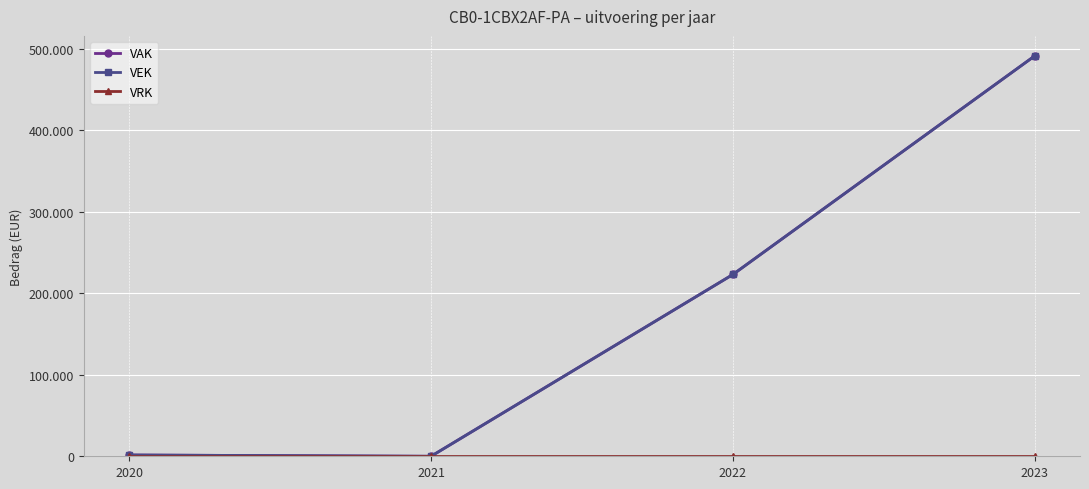

Does the chart have visible grid lines?

Yes